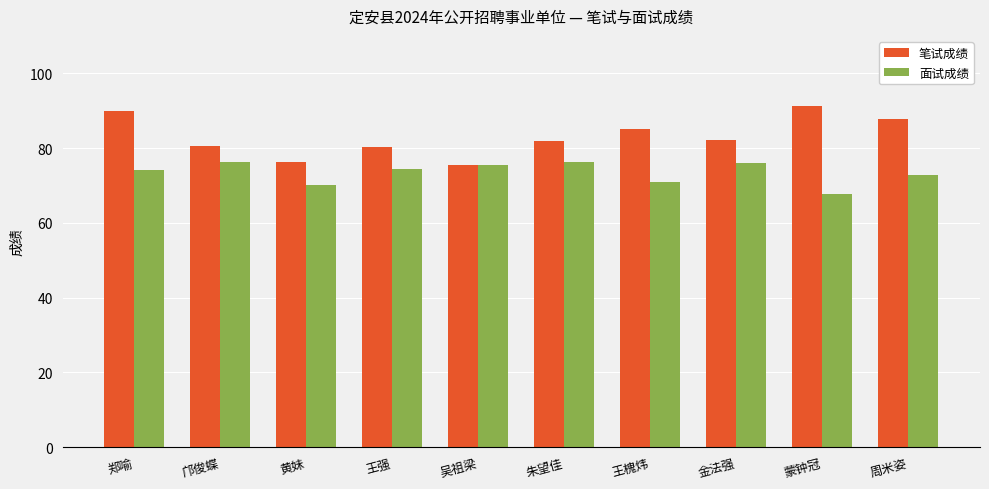

What are all the series names shown in the legend?

笔试成绩, 面试成绩